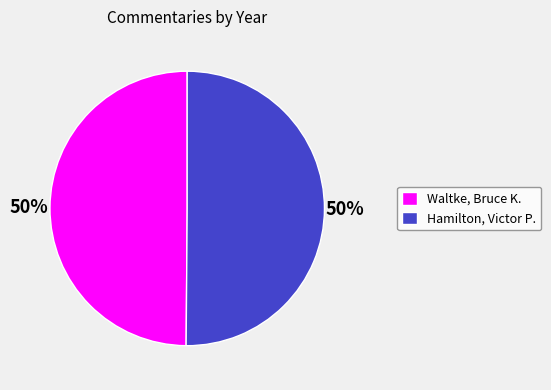

True or false: Hamilton, Victor P. accounts for 50% of the total.

True